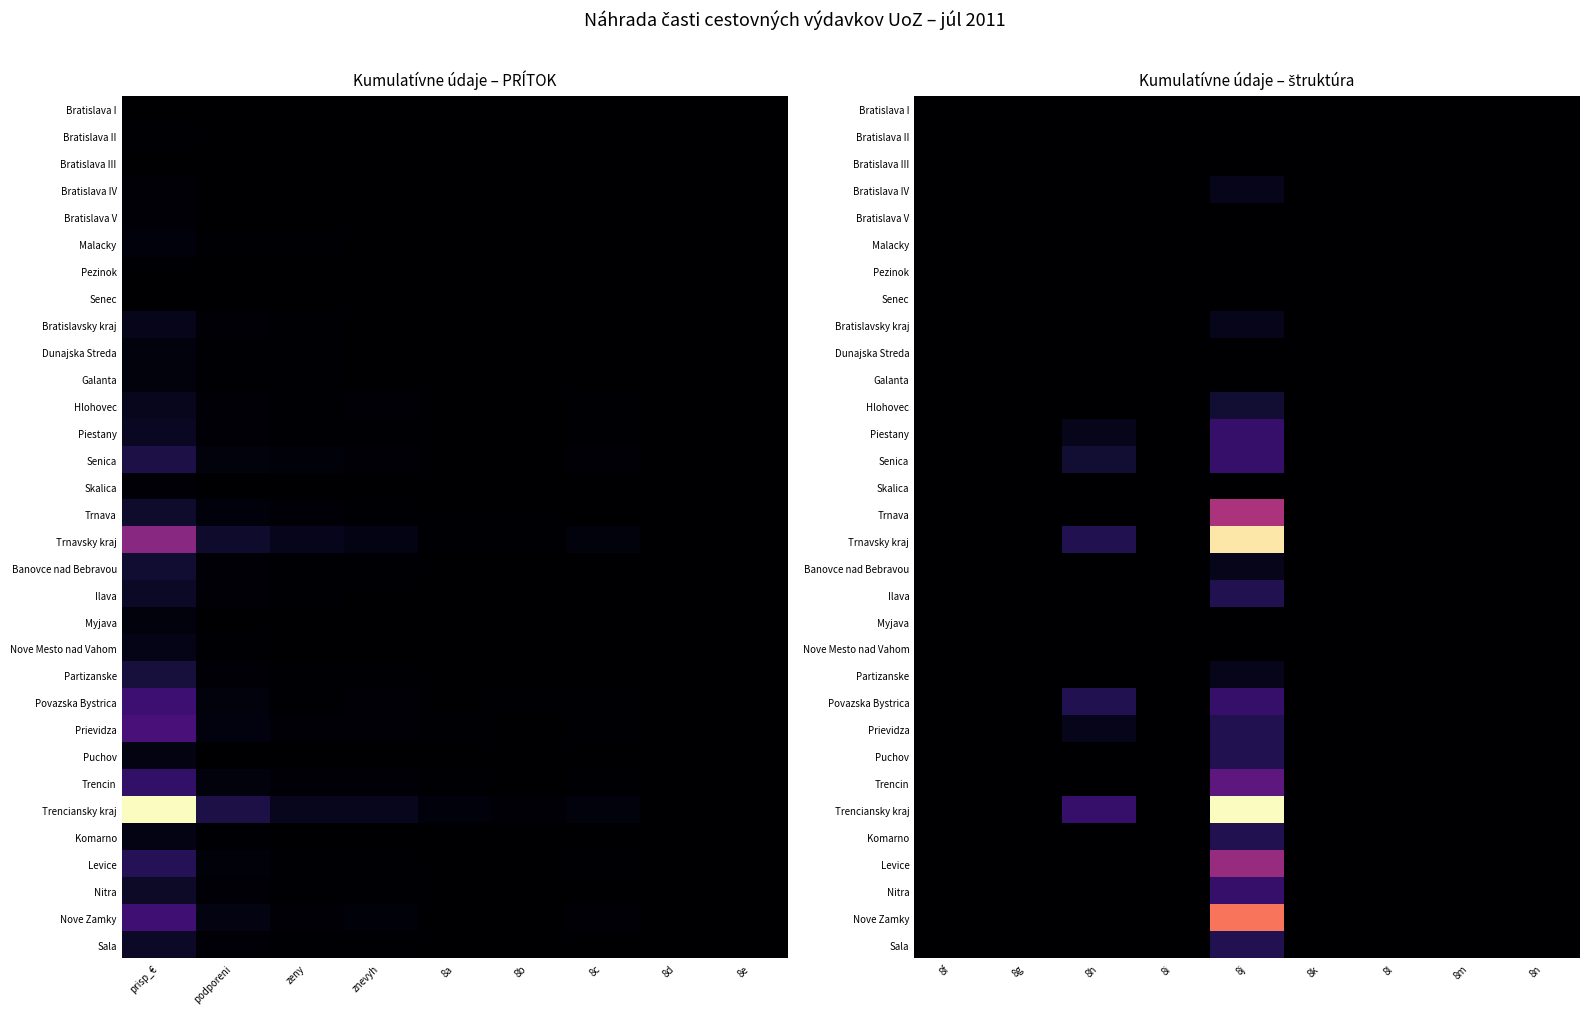

List the series in order of their peak value, lowest first.

Bratislava I, Bratislava II, Bratislava III, Bratislava V, Malacky, Pezinok, Senec, Dunajska Streda, Galanta, Skalica, Myjava, Nove Mesto nad Vahom, Bratislava IV, Bratislavsky kraj, Banovce nad Bebravou, Partizanske, Hlohovec, Ilava, Prievidza, Puchov, Komarno, Sala, Piestany, Senica, Povazska Bystrica, Nitra, Trencin, Levice, Trnava, Nove Zamky, Trnavsky kraj, Trenciansky kraj